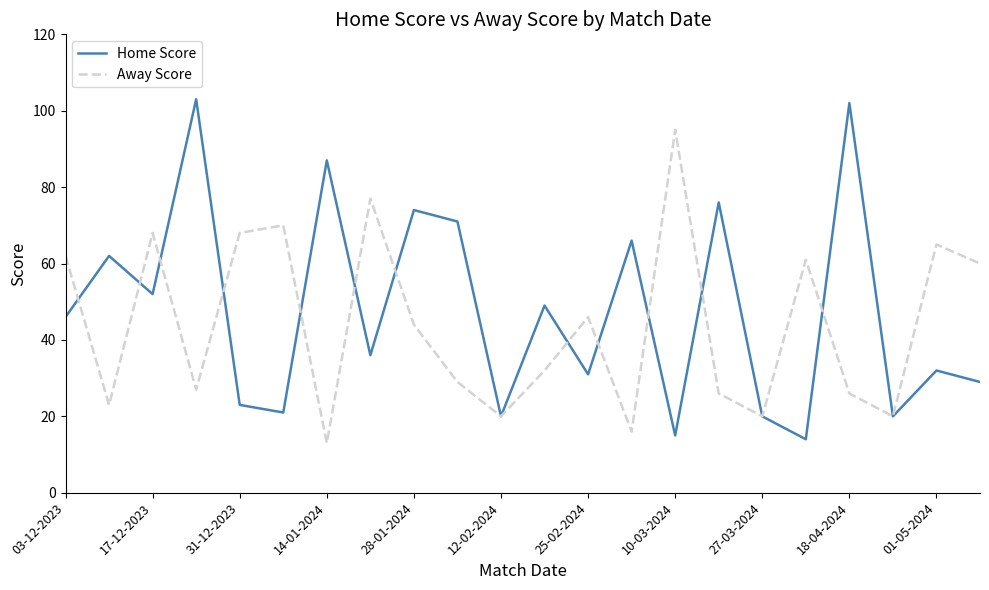

At how many categories does at least one series exceed 30?

19